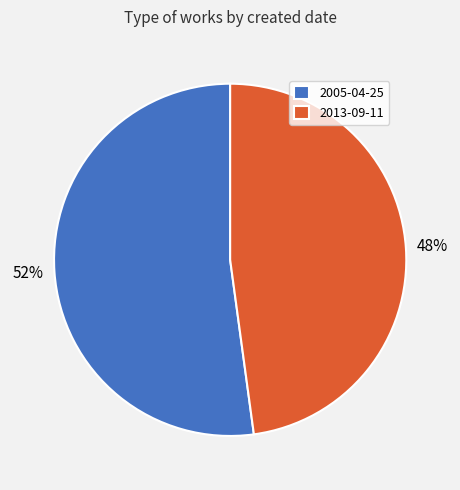

To the nearest percent, what portion does 2005-04-25 represent?

52%